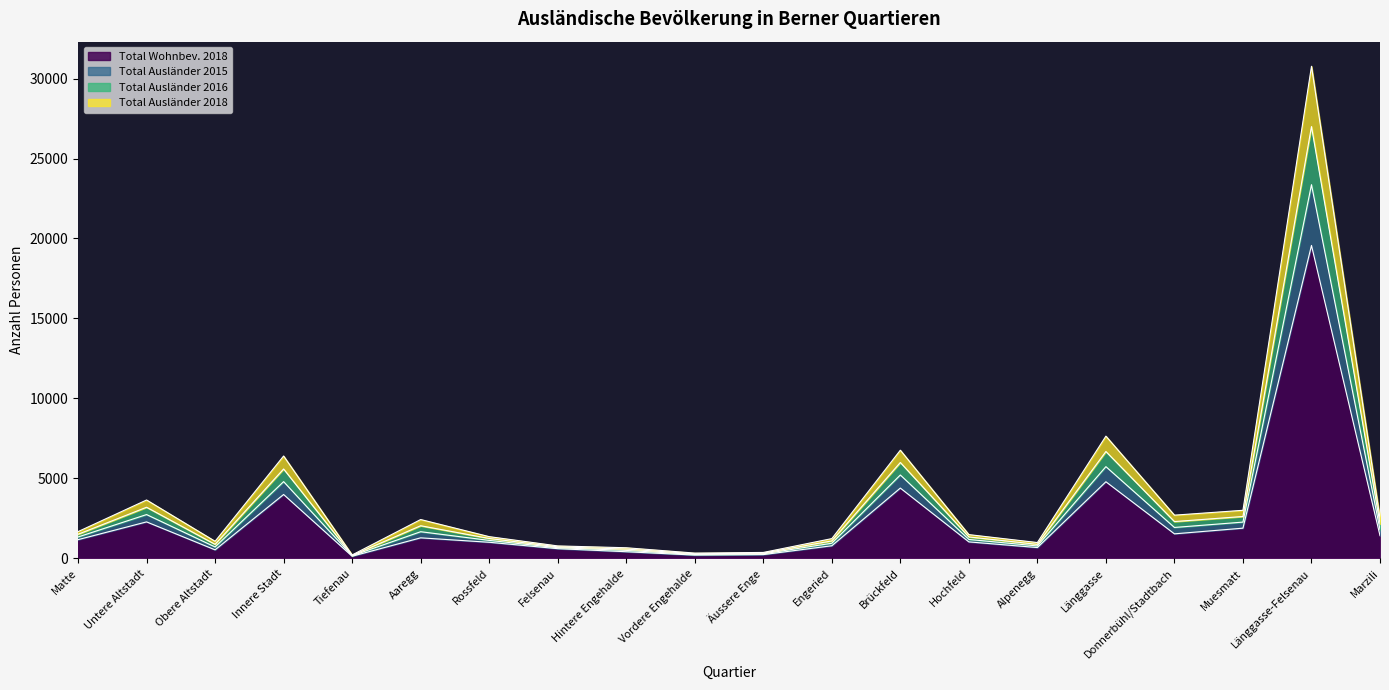

In Total Ausländer 2016, how many points are lower than both neighbors (excluding endpoints)?

5